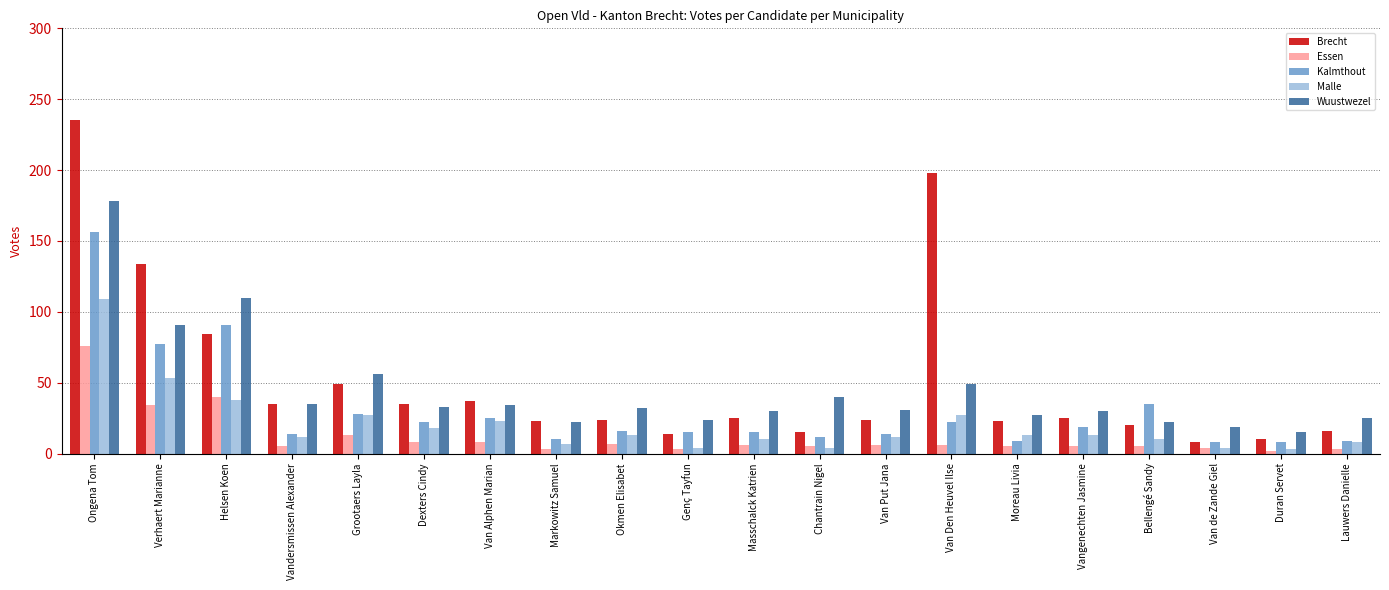

What is the minimum value for Brecht?

8